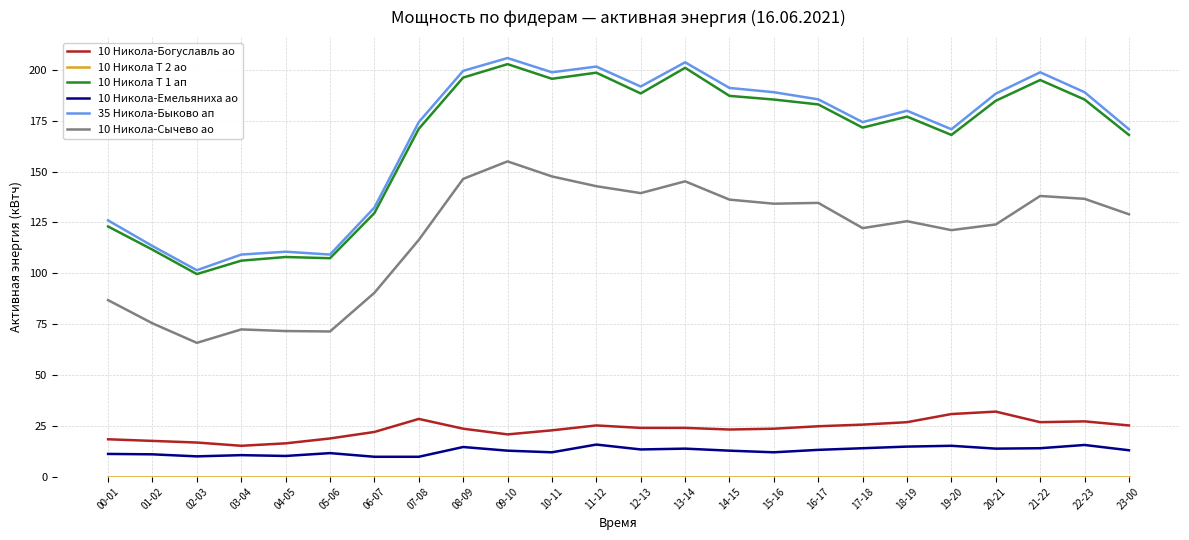

True or false: 10 Никола-Сычево ао and 10 Никола Т 1 ап intersect in this chart.

False